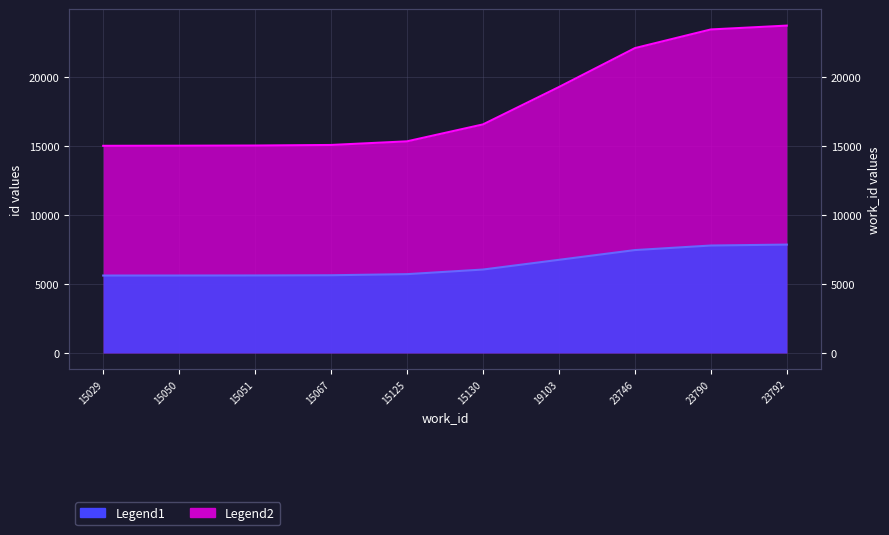

At which label does Legend2 first exceed 6052?

15130